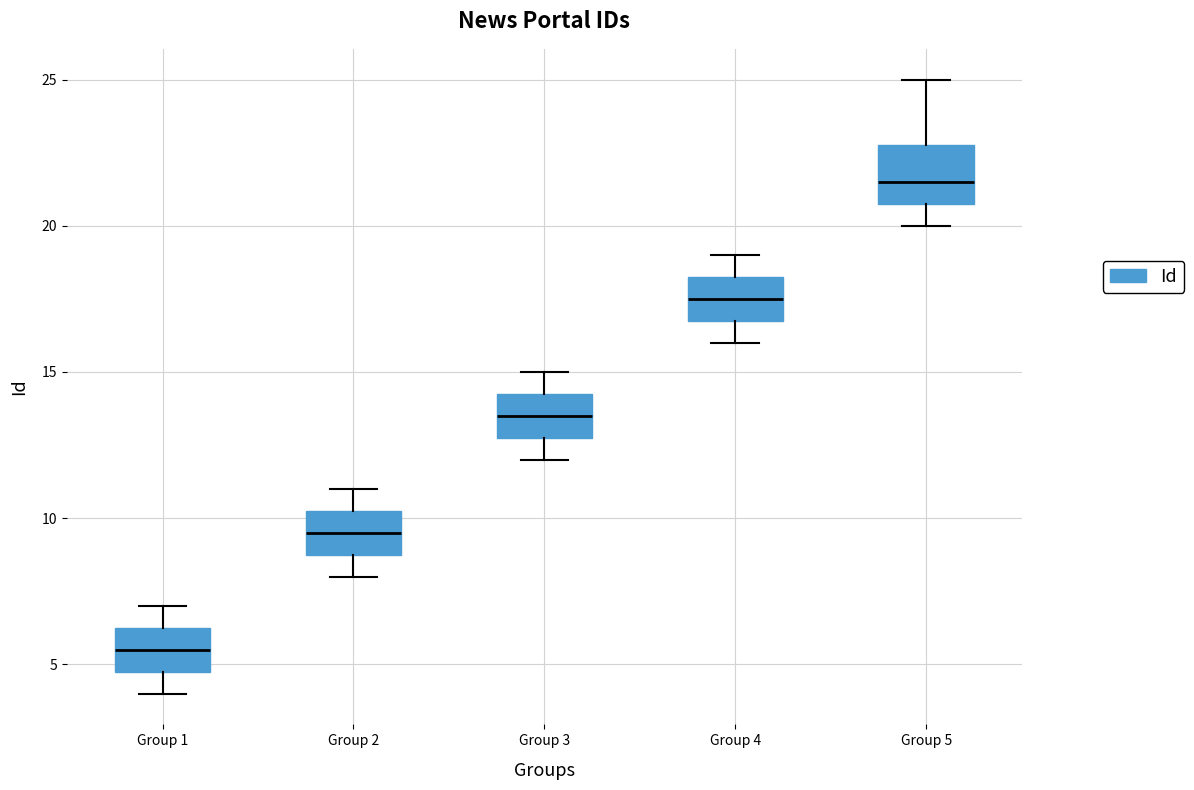

Reading left to right, transcribe this box plot: for each box, give where its median line is, the range the box spans, and where its two whiskers end, as read against the y-axis. The values are not printed on the chart, so give them approximately, as read against the axis.

Group 1: median 5.5, box 5.0 to 6.5, whiskers 4.0 to 7.0
Group 2: median 9.5, box 9.0 to 10.5, whiskers 8.0 to 11.0
Group 3: median 13.5, box 13.0 to 14.5, whiskers 12.0 to 15.0
Group 4: median 17.5, box 17.0 to 18.5, whiskers 16.0 to 19.0
Group 5: median 21.5, box 21.0 to 23.0, whiskers 20.0 to 25.0